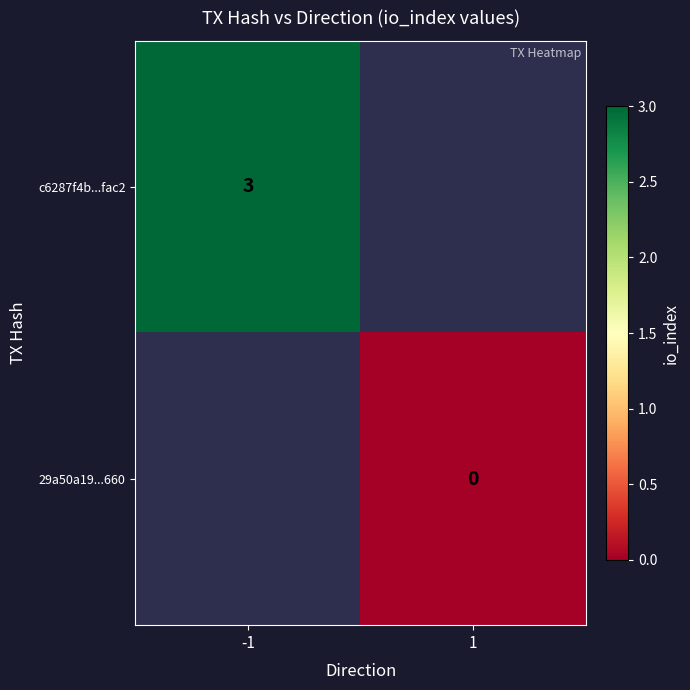

Is the value of 29a50a19...660 at 1 greater than the value of c6287f4b...fac2 at -1?

No